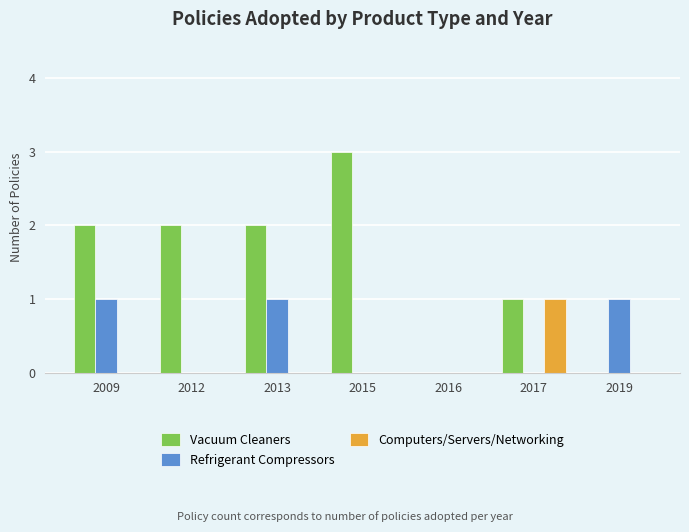

Is the value of Refrigerant Compressors at 2013 greater than the value of Vacuum Cleaners at 2019?

Yes